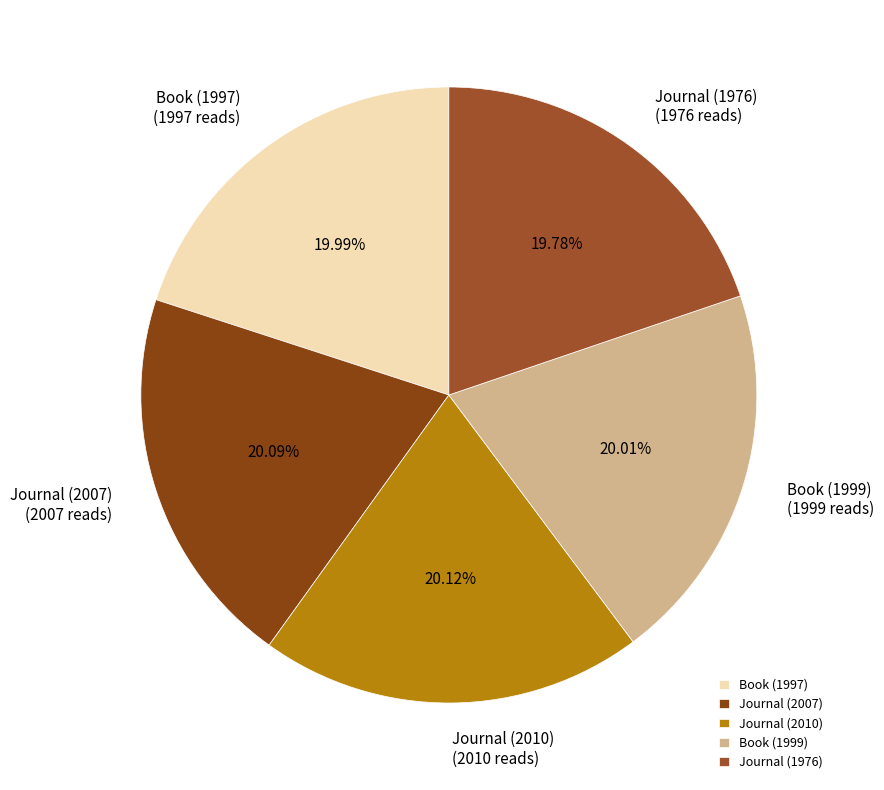

To the nearest percent, what percentage of the pie is Journal (1976)?

20%